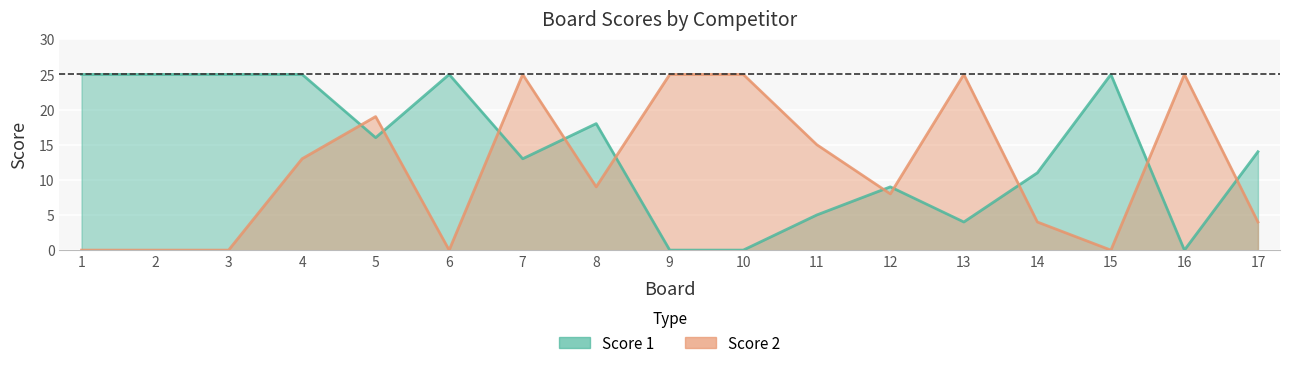

What is the difference between the maximum and minimum values in the Score 2 series?

25